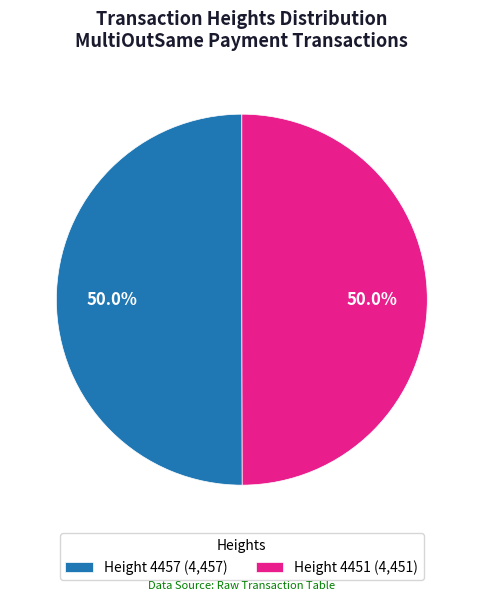

Approximately how many times larger is the value at Height 4451 (4,451) compared to Height 4457 (4,457)?

1.0